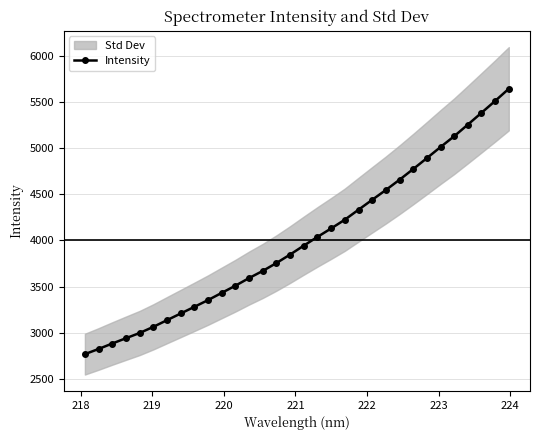

What is the minimum value for Intensity?

2767.1